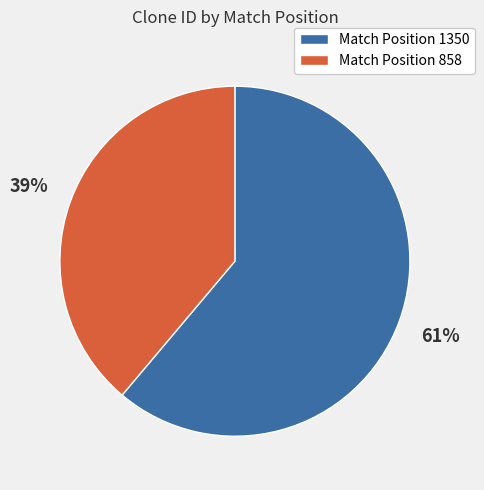

Is there any slice that represents more than half of the pie?

Yes